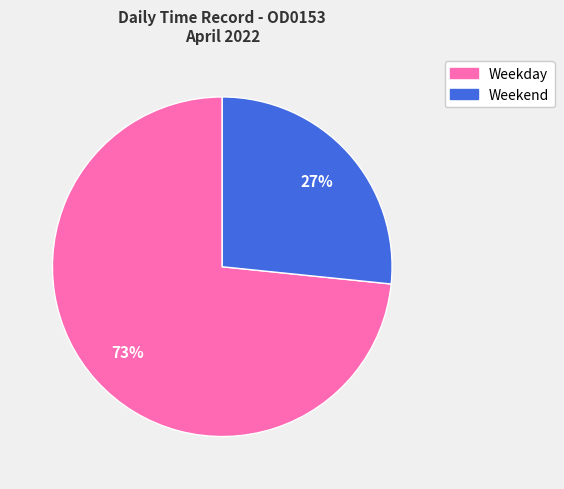

To the nearest percent, what is the average slice percentage?

50%